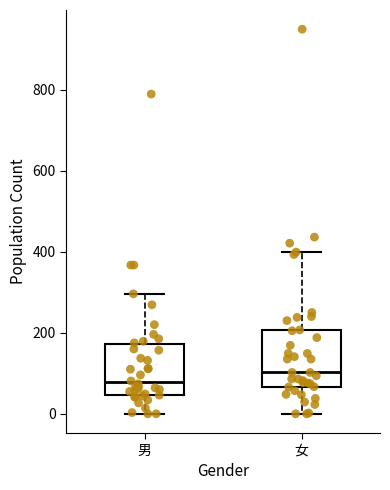

Reading left to right, transcribe this box plot: for each box, give where its median line is, the range the box spans, and where its two whiskers end, as read against the y-axis. The values are not printed on the chart, so give them approximately, as read against the axis.

男: median 80, box 40 to 180, whiskers 0 to 300
女: median 100, box 60 to 200, whiskers 0 to 400